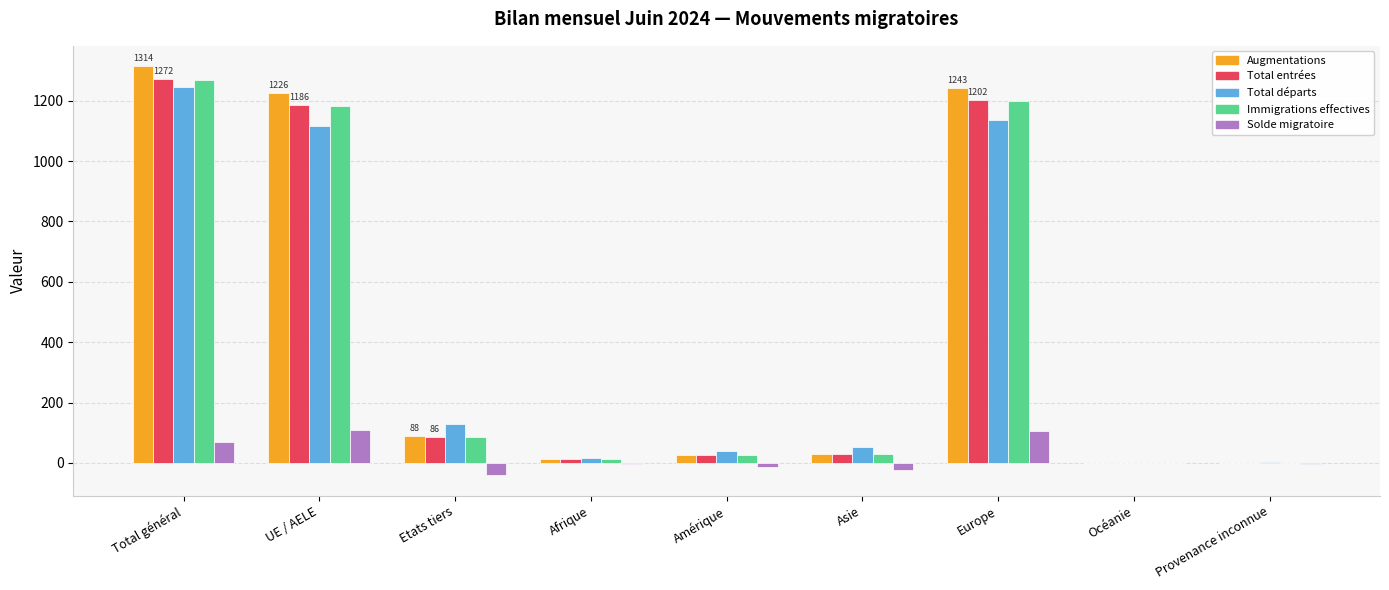

How many series are shown in this chart?

5